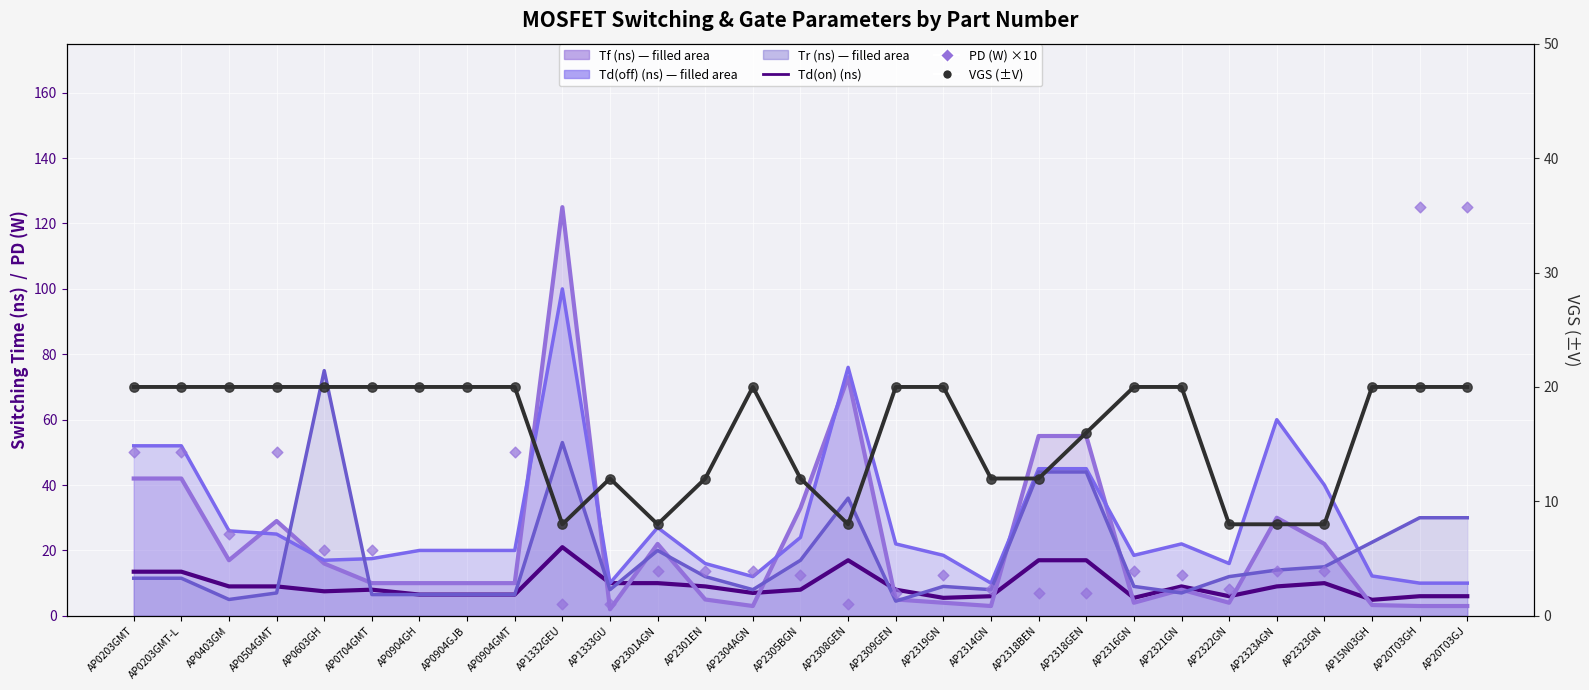

Is the value of Td_on_ns at AP2318BEN greater than the value of Tf_ns at AP2314GN?

Yes